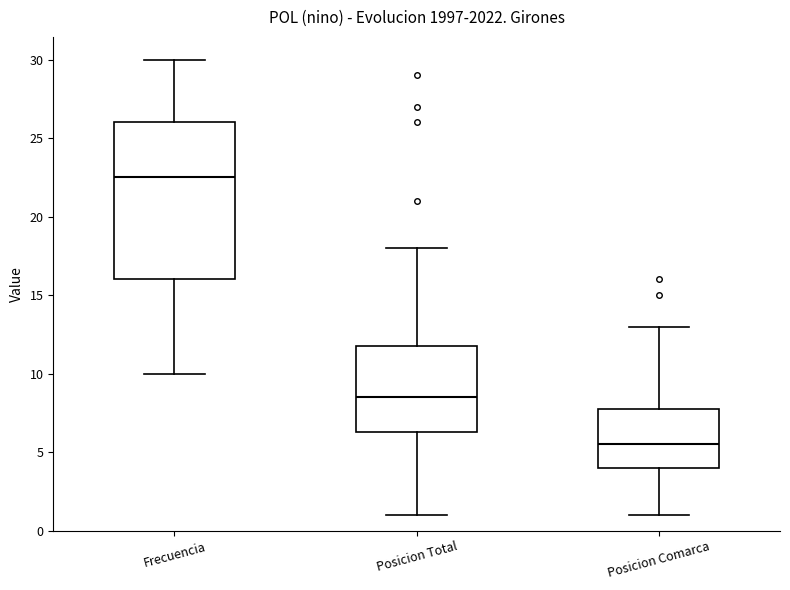

Reading left to right, transcribe this box plot: for each box, give where its median line is, the range the box spans, and where its two whiskers end, as read against the y-axis. The values are not printed on the chart, so give them approximately, as read against the axis.

Frecuencia: median 22.5, box 16.0 to 26.0, whiskers 10.0 to 30.0
Posicion Total: median 8.5, box 6.5 to 12.0, whiskers 1.0 to 18.0
Posicion Comarca: median 5.5, box 4.0 to 8.0, whiskers 1.0 to 13.0